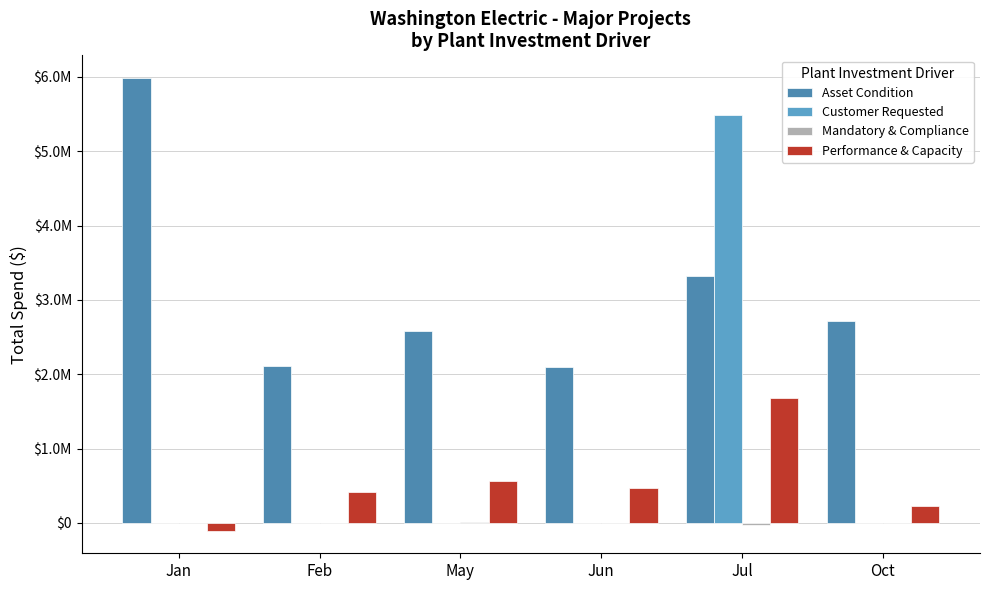

The Asset Condition series shows 5306979.2 at Jul. True or false?

False